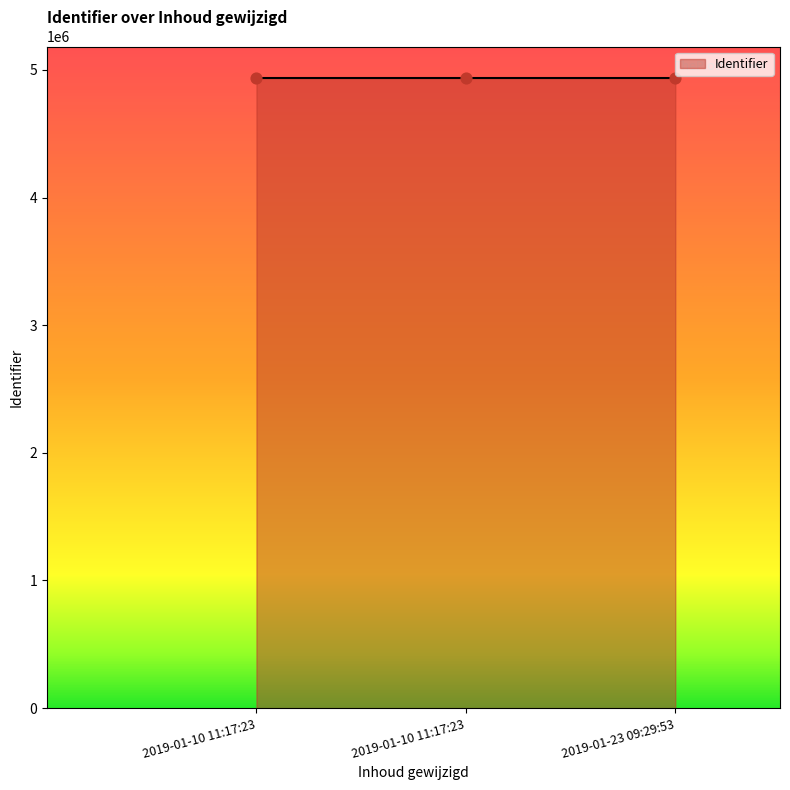

How many lines are shown in the chart?

1